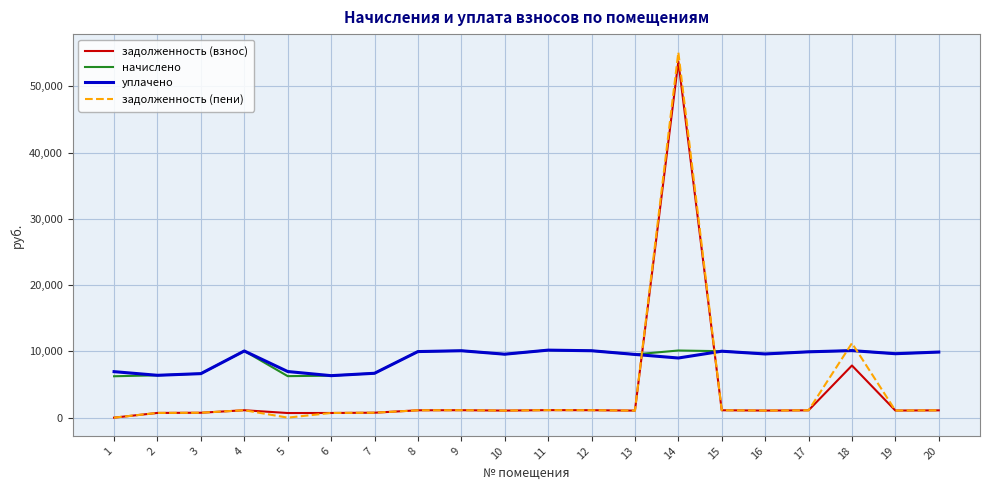

What is the maximum value shown in the chart?

55131.5